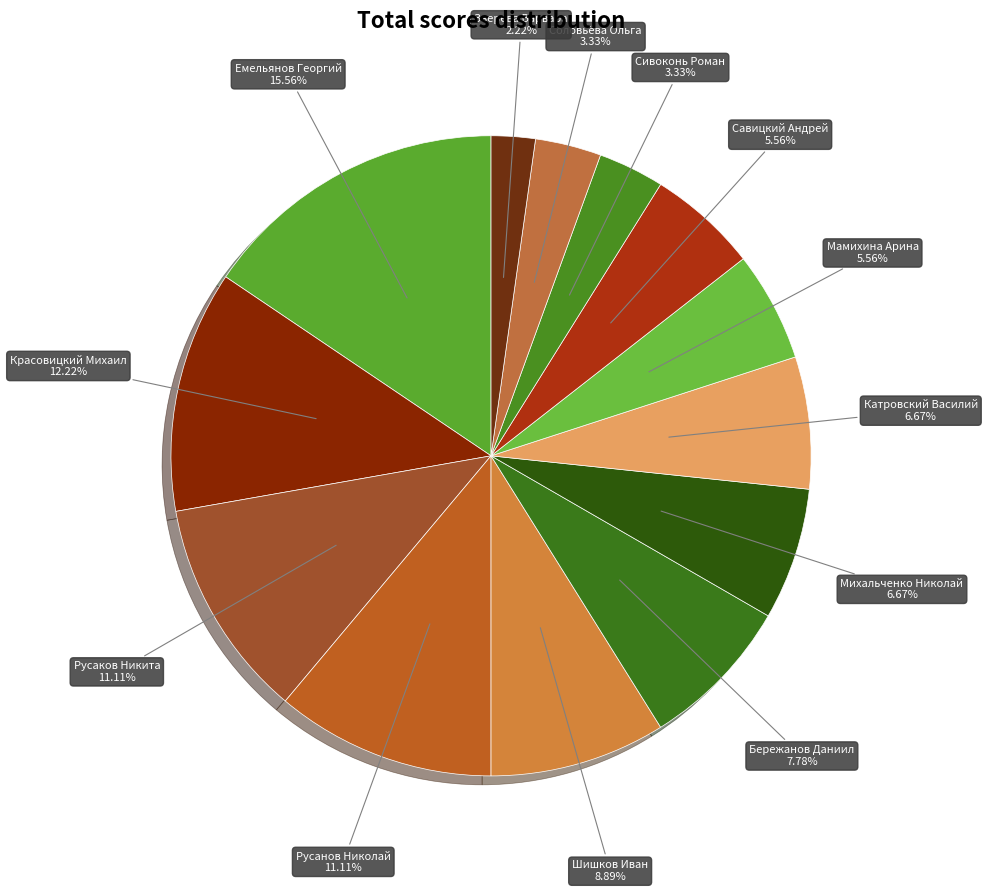

To the nearest percent, what percentage of the pie is Сивоконь Роман?

3%